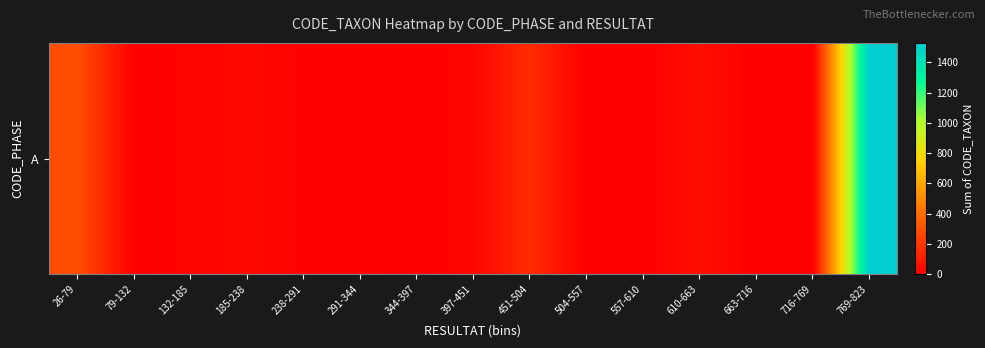

Approximately how many times larger is the value at 610-663 compared to 291-344?

5.4